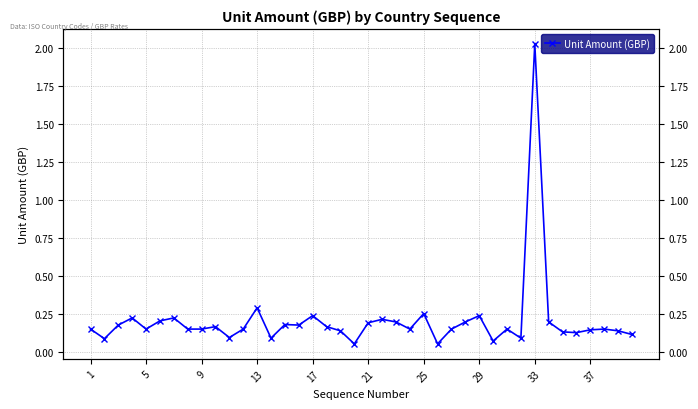

Reading right to left, transcribe all the data shown in this chart.

0.1	0.1	0.2	0.1	0.1	0.1	0.2	2.0	0.1	0.2	0.1	0.2	0.2	0.2	0.1	0.3	0.2	0.2	0.2	0.2	0.1	0.1	0.2	0.2	0.2	0.2	0.1	0.3	0.2	0.1	0.2	0.2	0.2	0.2	0.2	0.2	0.2	0.2	0.1	0.2